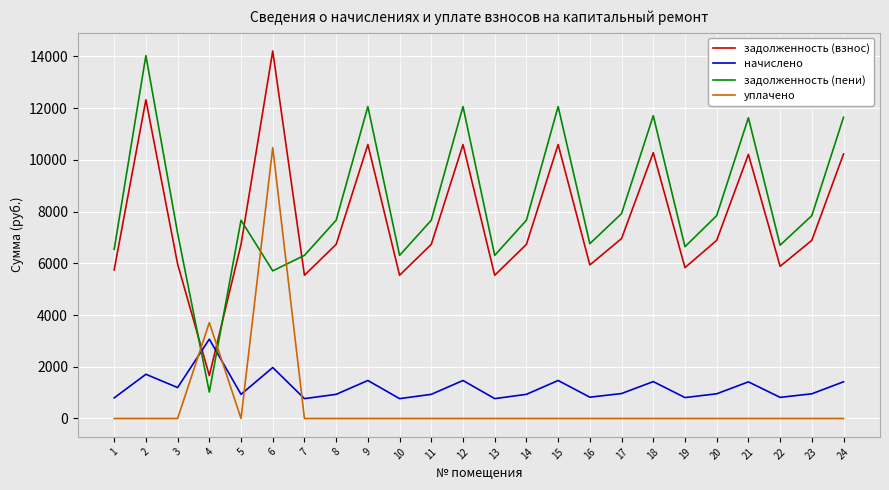

Is it true that уплачено equals -4293.7 at 14?

False